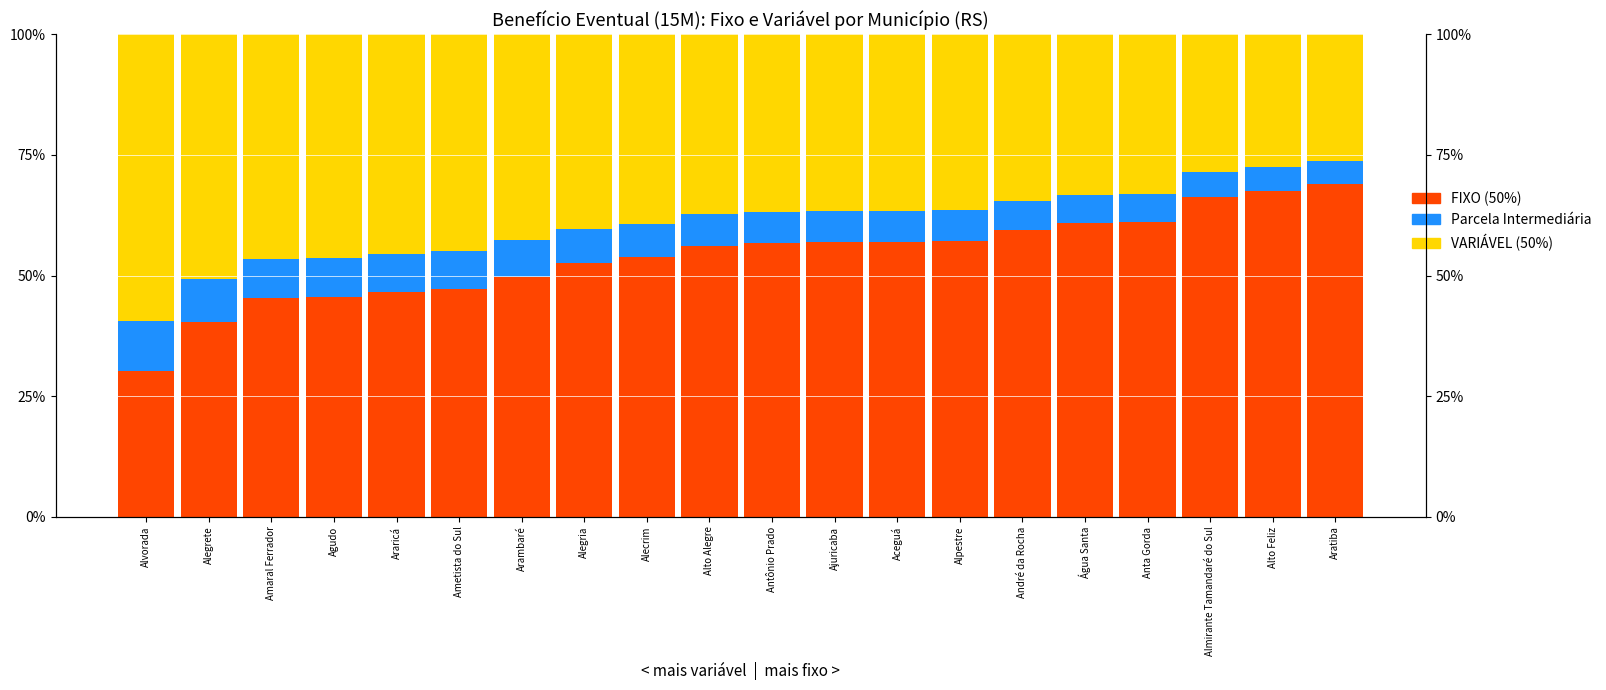

Is the value of Parcela Intermediária at Alto Alegre greater than the value of FIXO (50%) at Alecrim?

No